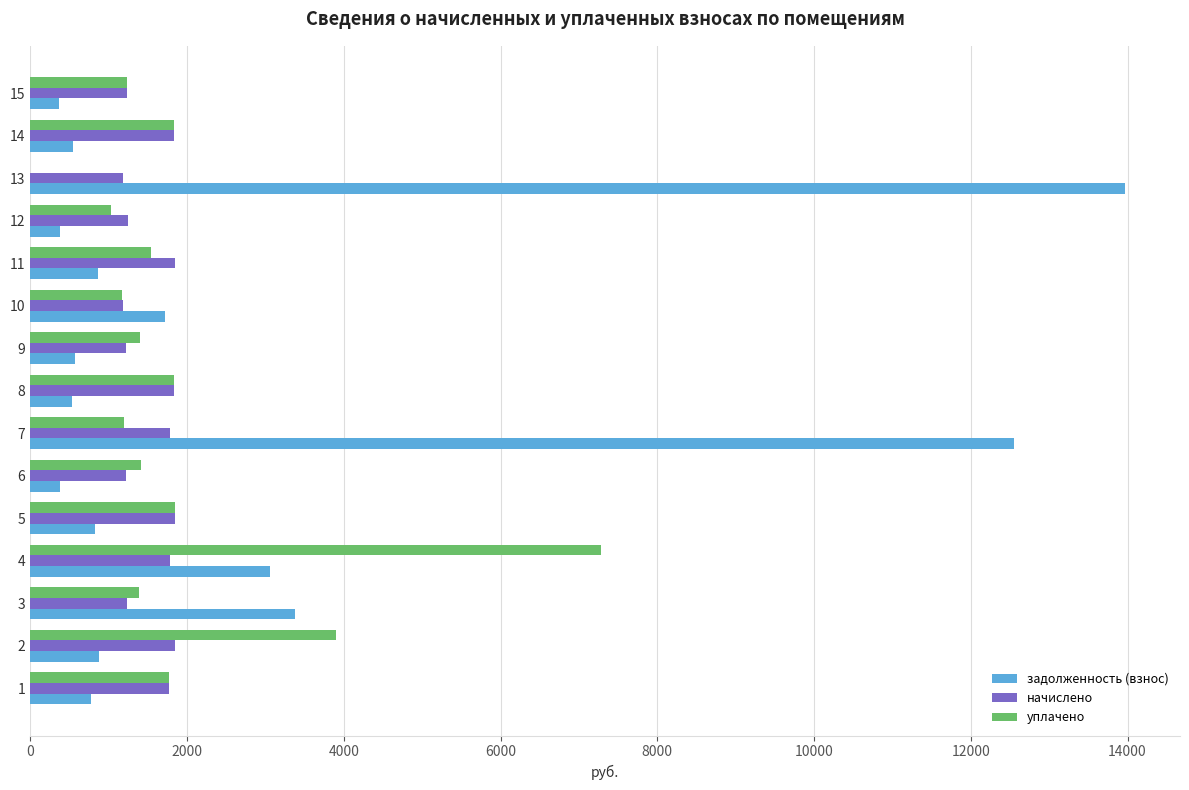

What is the sum of all задолженность (взнос) values?

40763.5